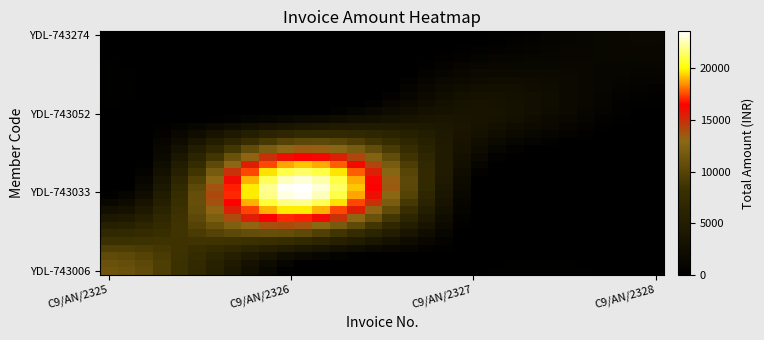

At how many categories does at least one series exceed 10593?

14